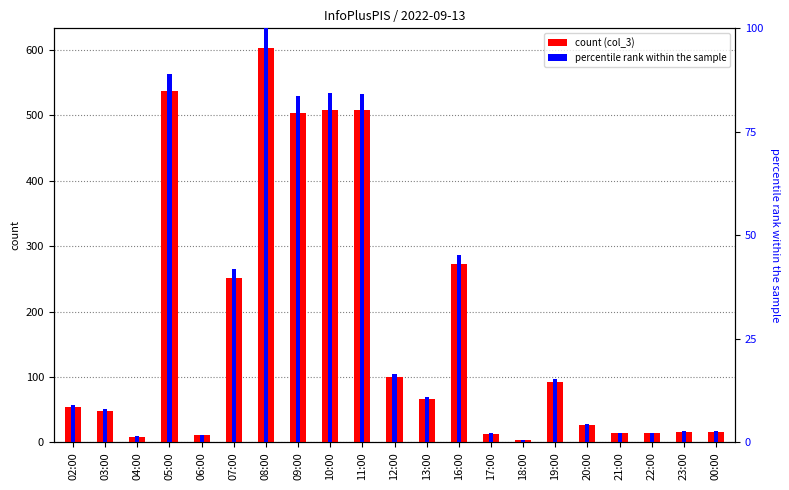

Reading right to left, what are all the values shown in this chart?

count (col_3): 16.0	16.0	14.0	14.0	27.0	93.0	4.0	13.0	273.0	66.0	100.0	508.0	509.0	504.0	603.0	252.0	11.0	537.0	9.0	48.0	54.0
percentile rank within the sample: 2.7	2.7	2.3	2.3	4.5	15.4	0.7	2.2	45.3	10.9	16.6	84.2	84.4	83.6	100.0	41.8	1.8	89.1	1.5	8.0	9.0